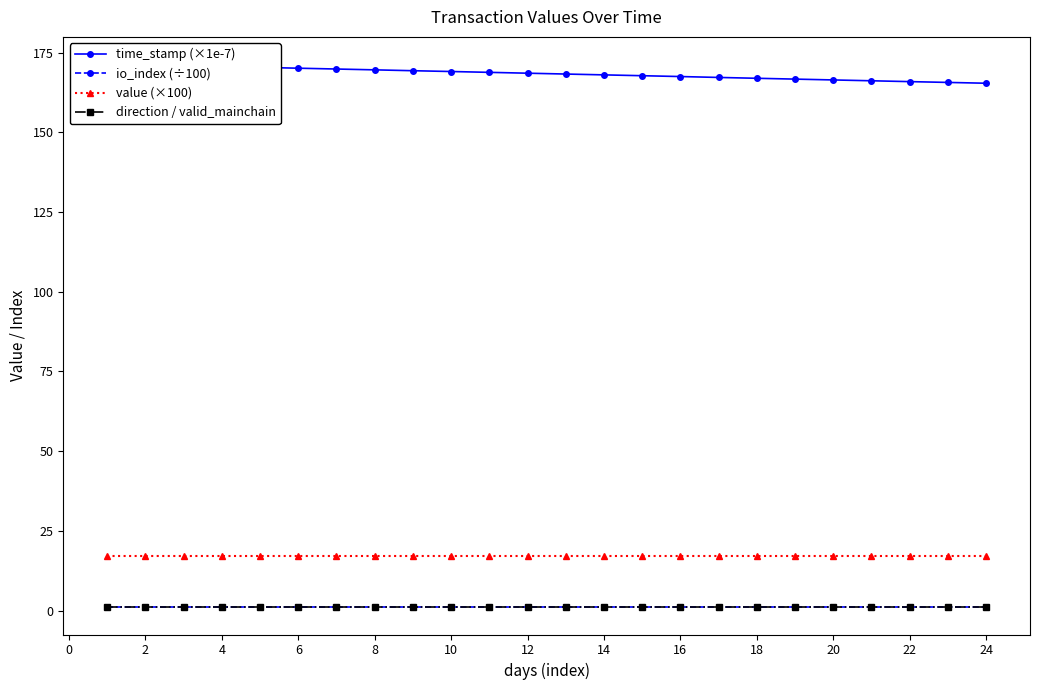

True or false: value (×100) and io_index (÷100) cross at least once.

False